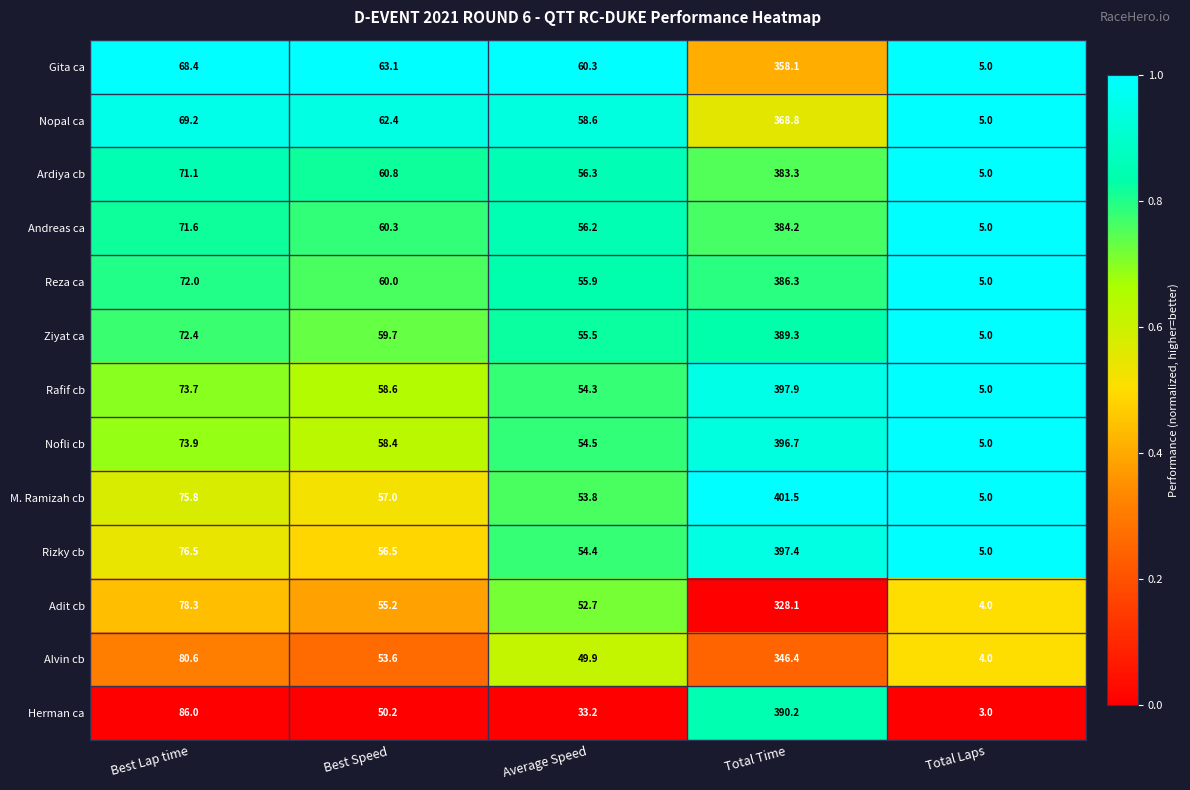

What is the approximate value of Nopal ca at Total Time?

368.8